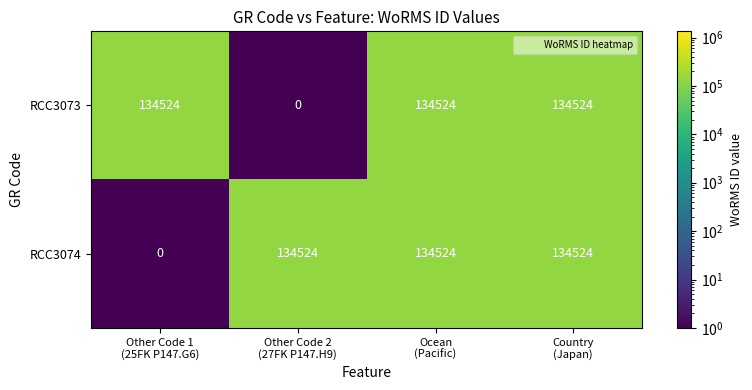

What is the greatest value displayed?

134524